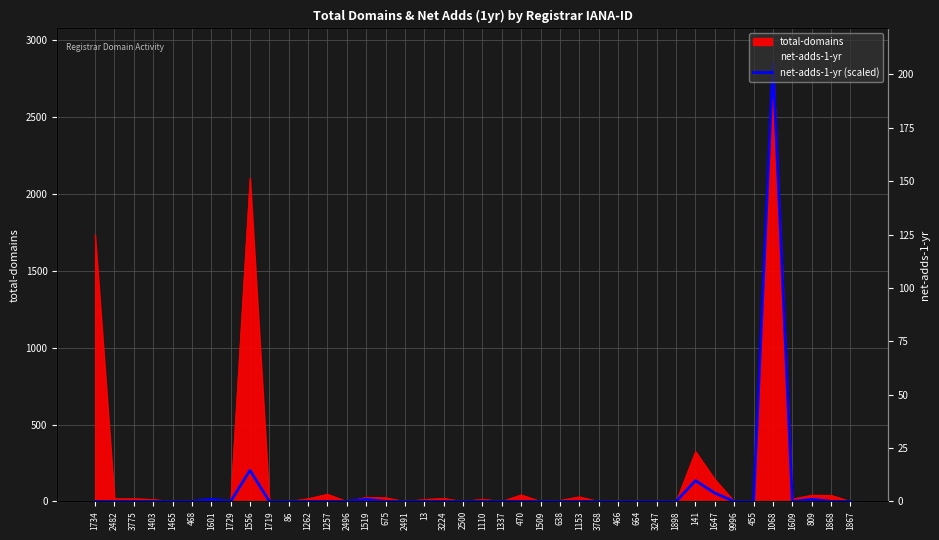

Does the chart have visible grid lines?

Yes